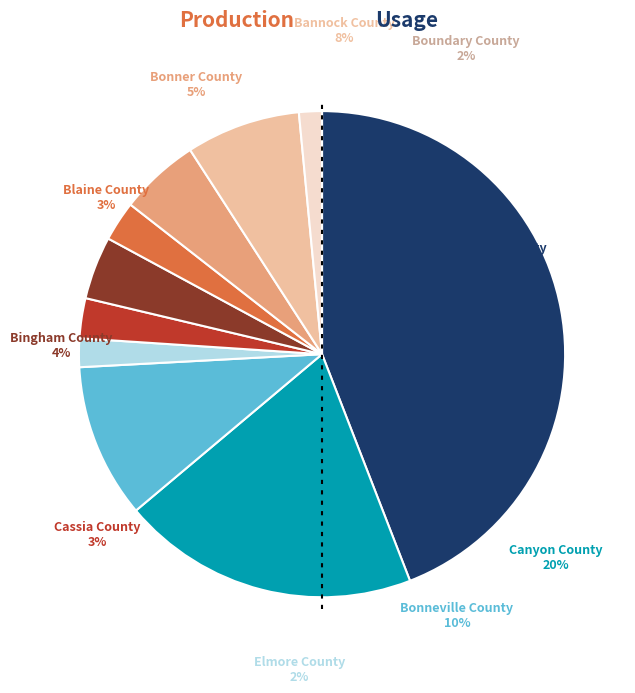

Does Canyon County represent more than half of the total?

No